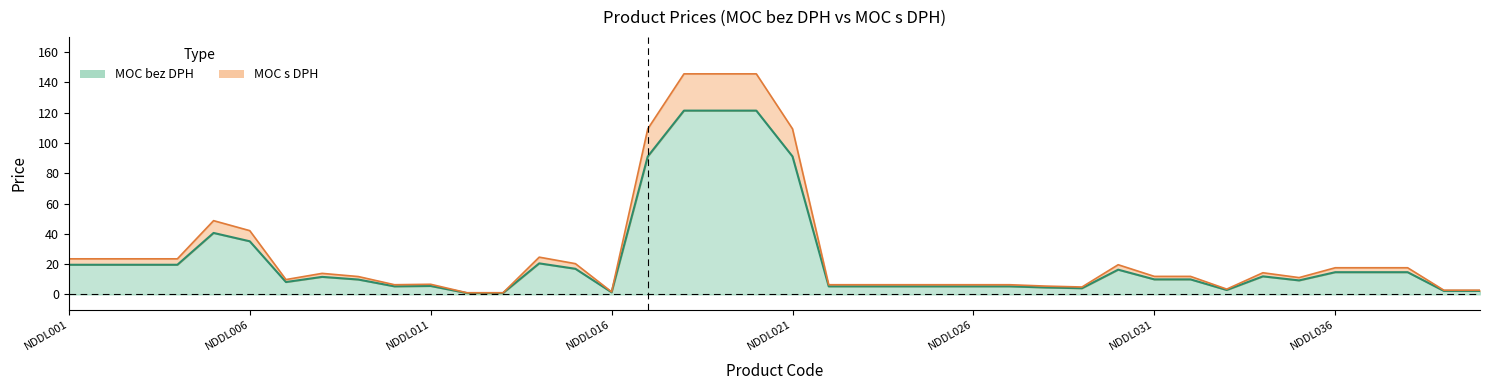

Reading left to right, what are all the values shown in this chart?

MOC bez DPH: 19.6	19.6	19.6	19.6	40.6	35.1	8.2	11.6	9.8	5.3	5.6	0.9	0.9	20.5	16.9	1.4	91.1	121.3	121.3	121.3	91.1	5.3	5.3	5.3	5.3	5.3	5.3	4.6	4.1	16.3	9.9	9.9	2.9	11.9	9.2	14.7	14.7	14.7	2.3	2.3
MOC s DPH: 23.5	23.5	23.5	23.5	48.7	42.1	9.8	13.9	11.8	6.4	6.7	1.1	1.1	24.6	20.3	1.7	109.3	145.6	145.6	145.6	109.3	6.4	6.4	6.4	6.4	6.4	6.4	5.5	4.9	19.6	11.9	11.9	3.5	14.3	11.1	17.6	17.6	17.6	2.8	2.8